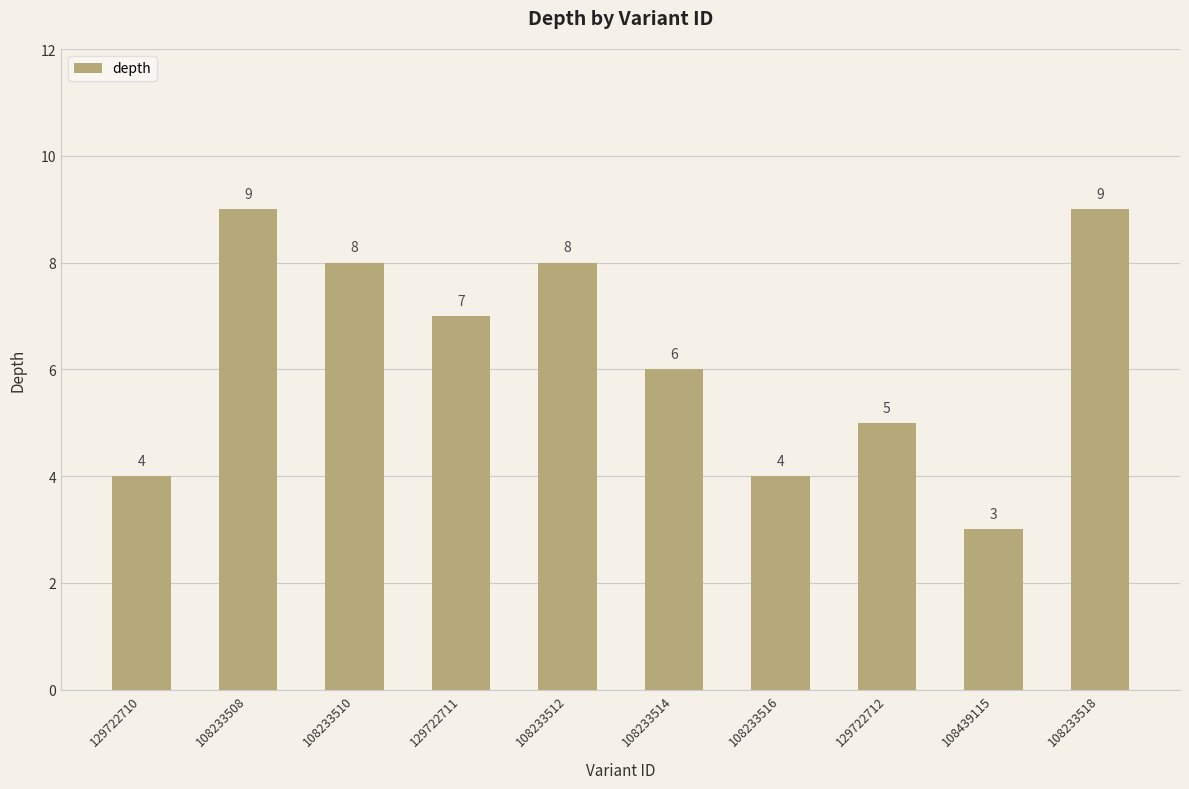

True or false: the data shows 9 at 108233518.

True